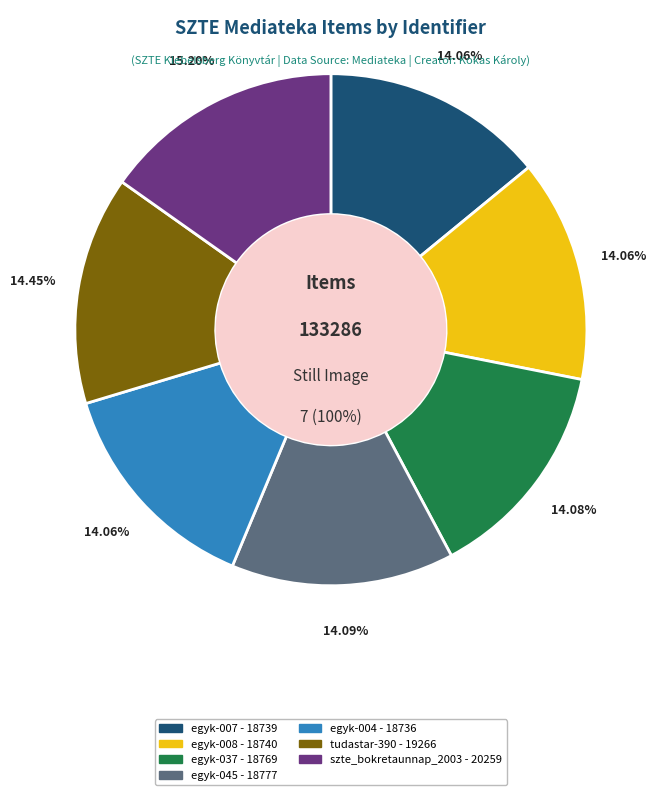

True or false: egyk-007 accounts for 14% of the total.

True